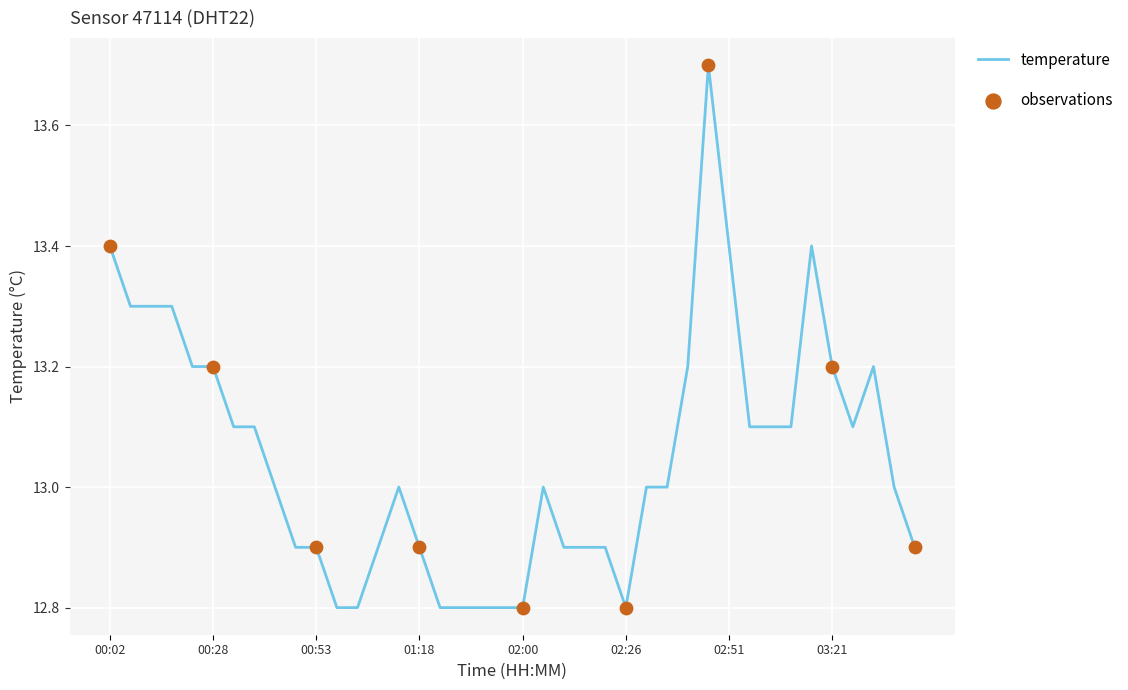

What is the smallest value displayed?

12.8